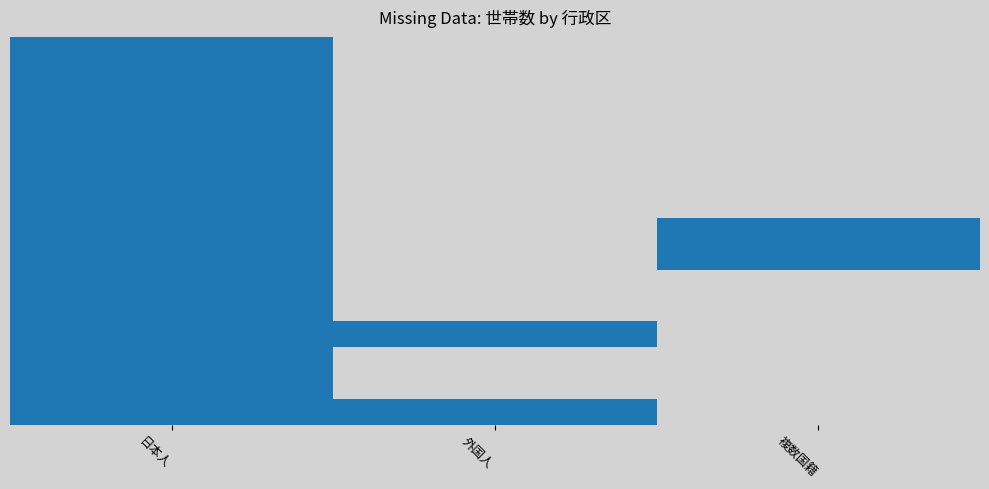

How many data points does each series have?

3